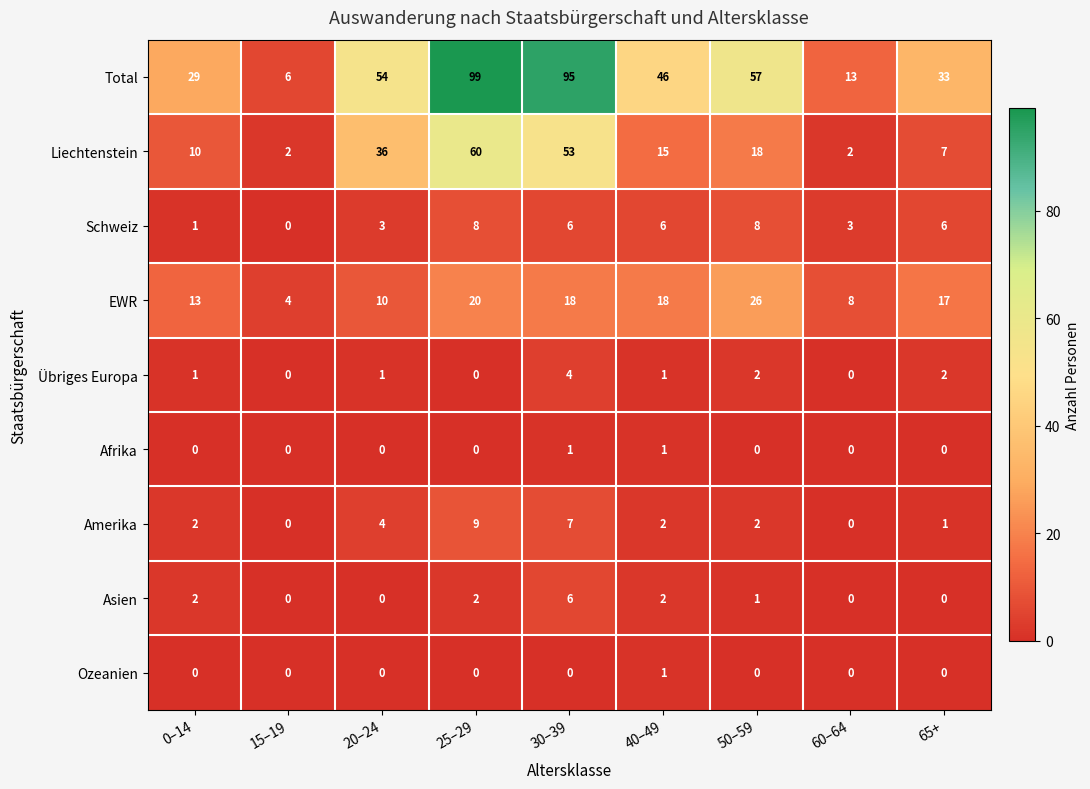

Count the Afrika values in the range 0 to 1.

9